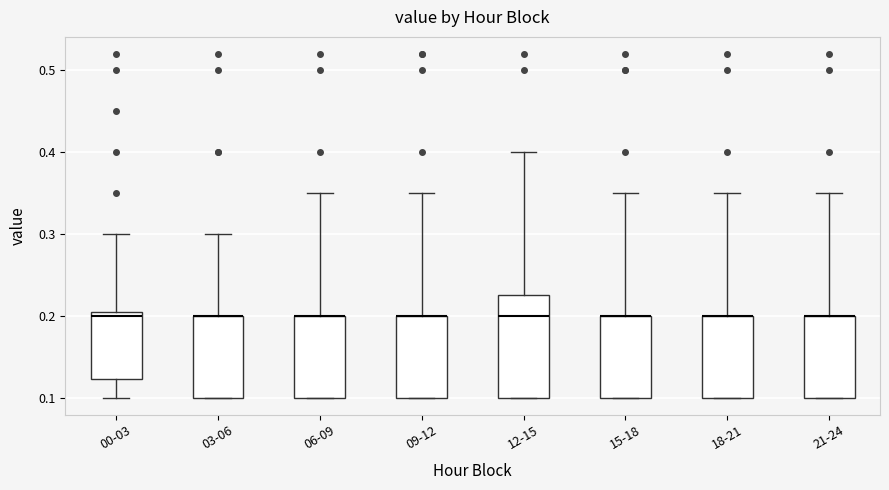

Reading left to right, transcribe this box plot: for each box, give where its median line is, the range the box spans, and where its two whiskers end, as read against the y-axis. The values are not printed on the chart, so give them approximately, as read against the axis.

00-03: median 0.20, box 0.12 to 0.21, whiskers 0.10 to 0.30
03-06: median 0.20 (drawn on the box's upper edge), box 0.10 to 0.20, whiskers 0.10 to 0.30
06-09: median 0.20 (drawn on the box's upper edge), box 0.10 to 0.20, whiskers 0.10 to 0.35
09-12: median 0.20 (drawn on the box's upper edge), box 0.10 to 0.20, whiskers 0.10 to 0.35
12-15: median 0.20, box 0.10 to 0.23, whiskers 0.10 to 0.40
15-18: median 0.20 (drawn on the box's upper edge), box 0.10 to 0.20, whiskers 0.10 to 0.35
18-21: median 0.20 (drawn on the box's upper edge), box 0.10 to 0.20, whiskers 0.10 to 0.35
21-24: median 0.20 (drawn on the box's upper edge), box 0.10 to 0.20, whiskers 0.10 to 0.35